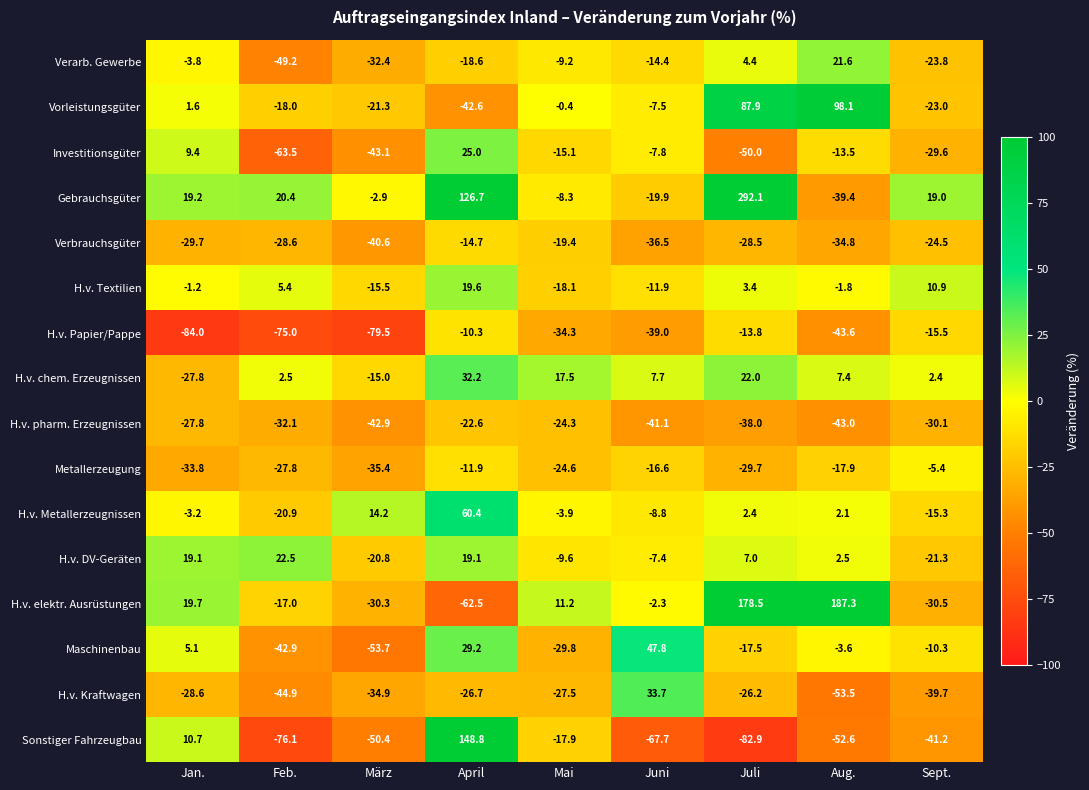

Where is Gebrauchsgüter nearest to the value 126?

April